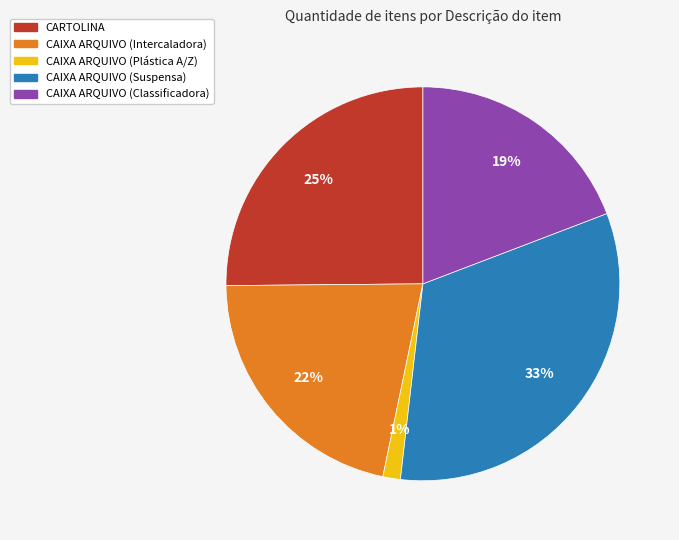

Is there any slice that represents more than half of the pie?

No